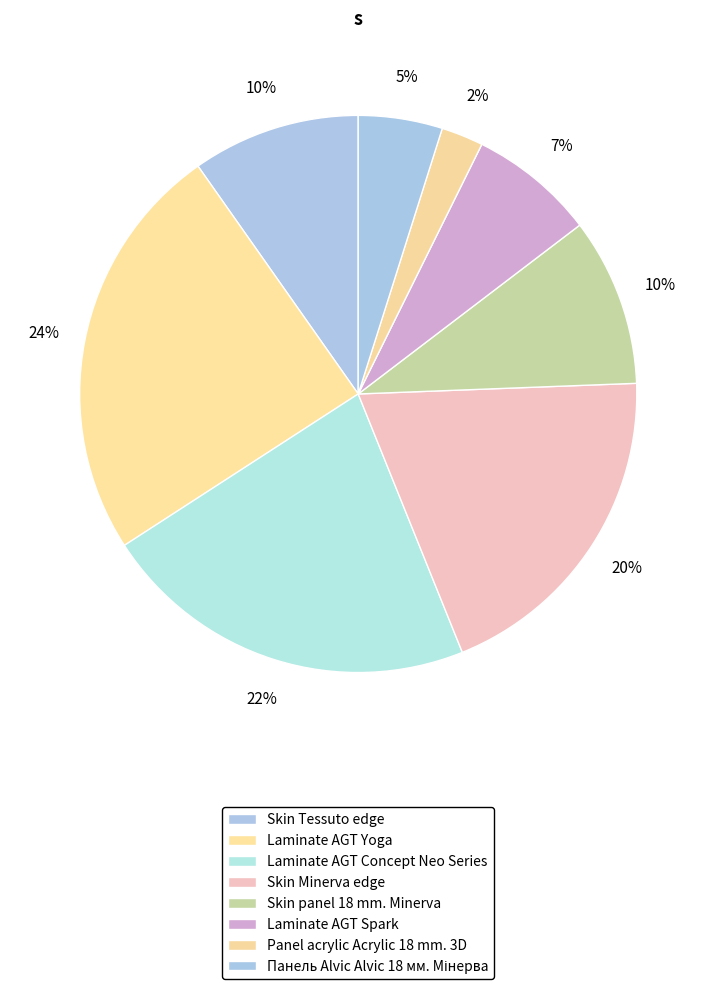

Count the number of slices in the pie.

8